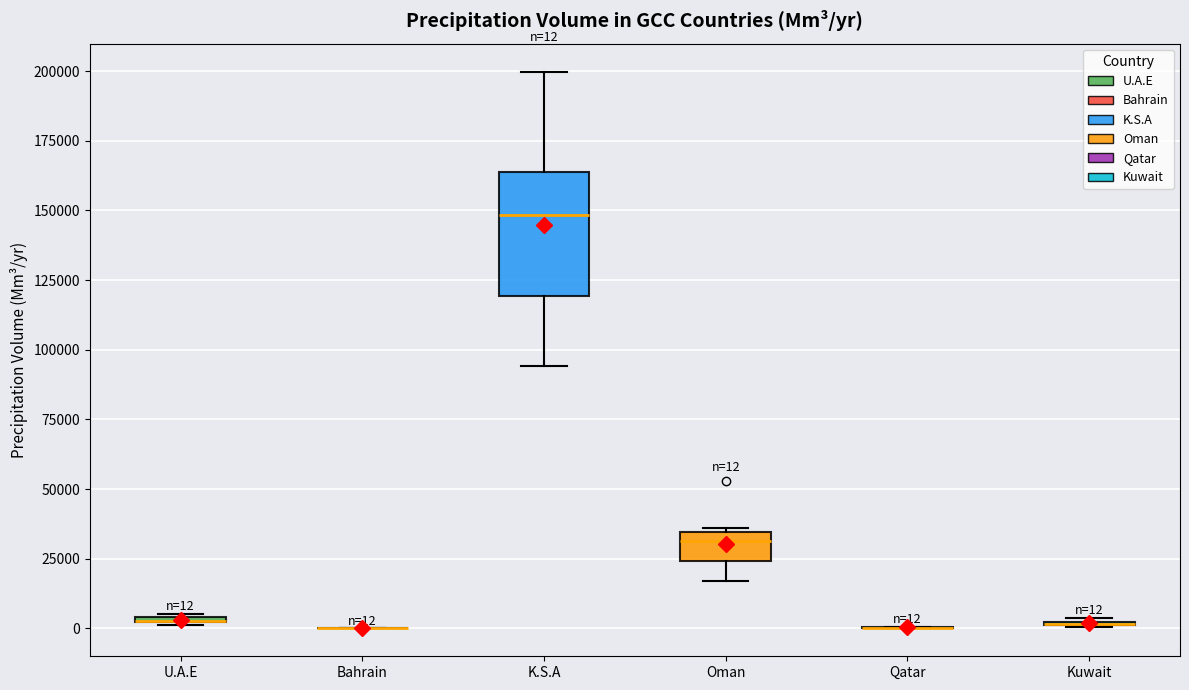

Which box is the tallest, from its lower edge to its upper edge?

K.S.A